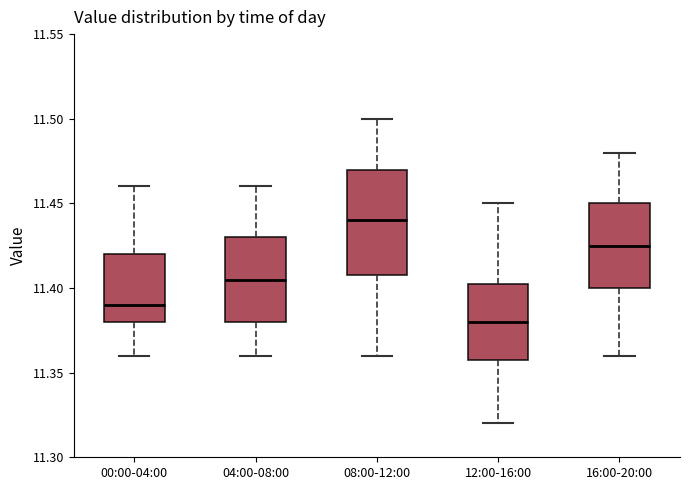

Which box's median line is the highest?

08:00-12:00